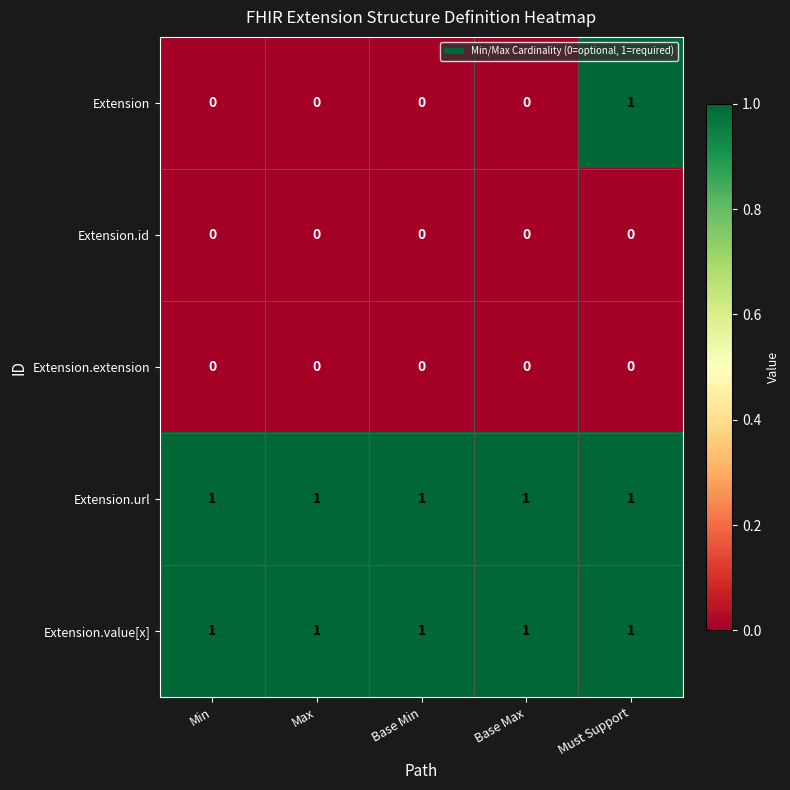

At how many categories does at least one series exceed 0?

5